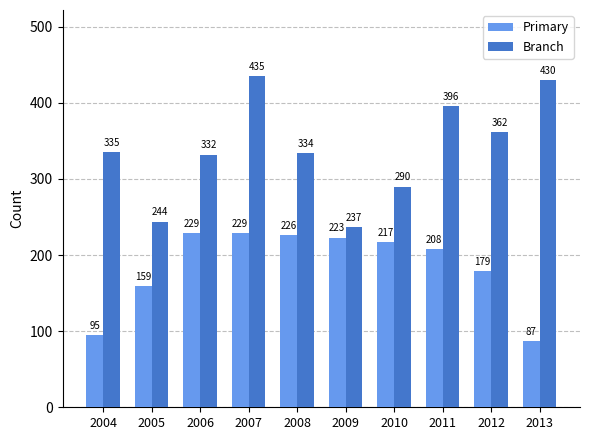

What is the spread (max minus min) of values at 2004?

240